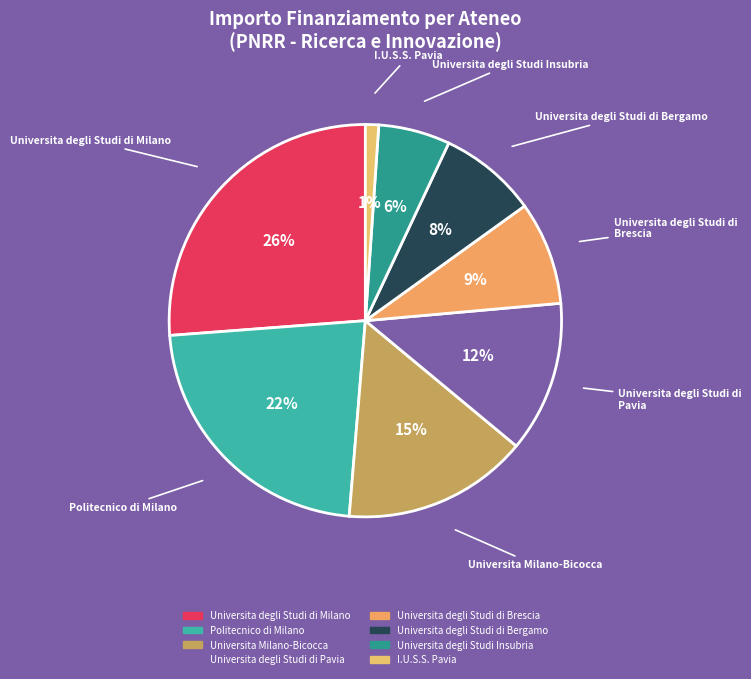

What is the smallest slice in the pie chart?

I.U.S.S. Pavia